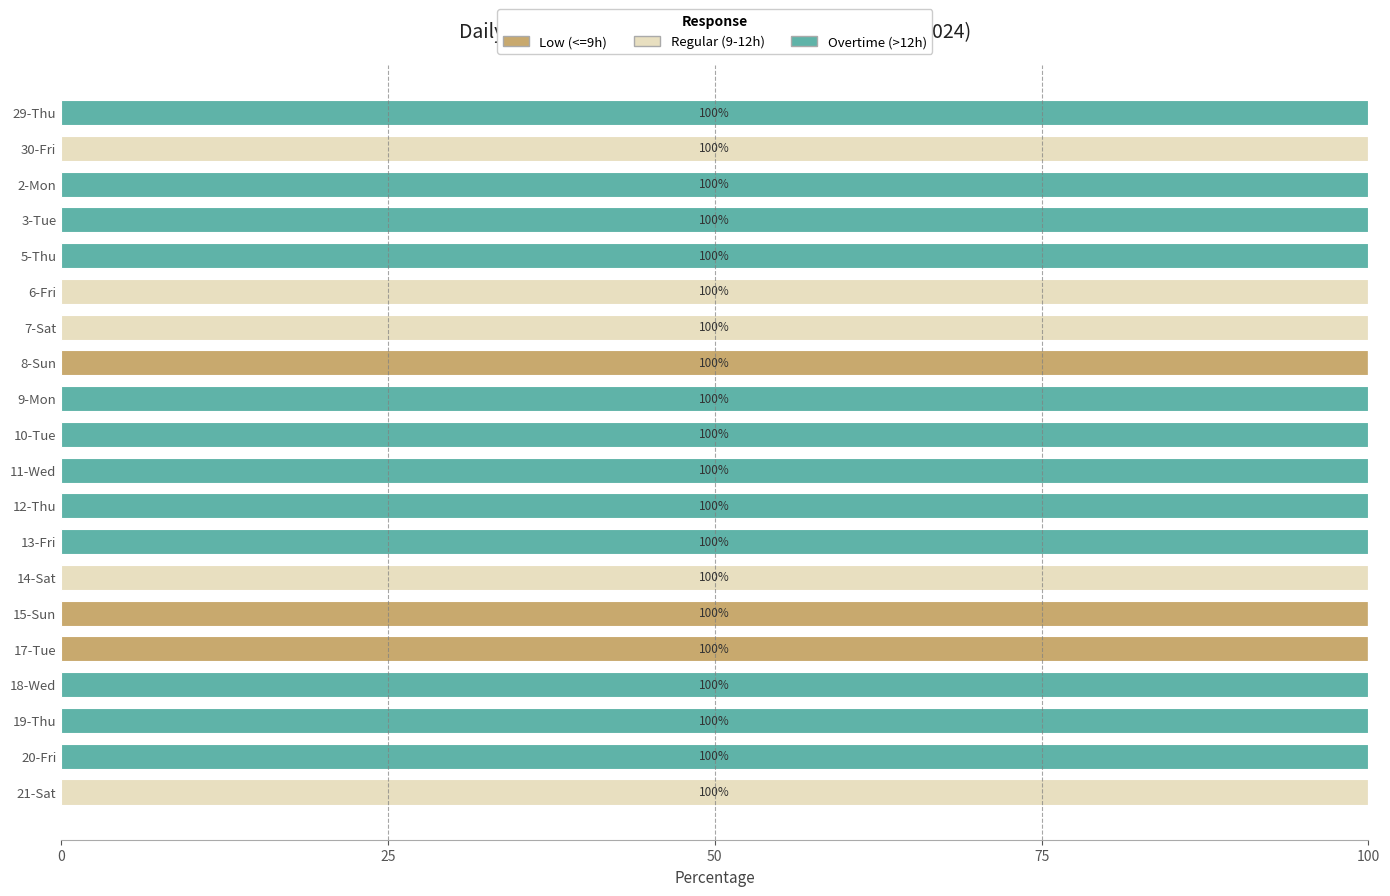

Is it true that Low (<=9h) equals -34 at 2-Mon?

False